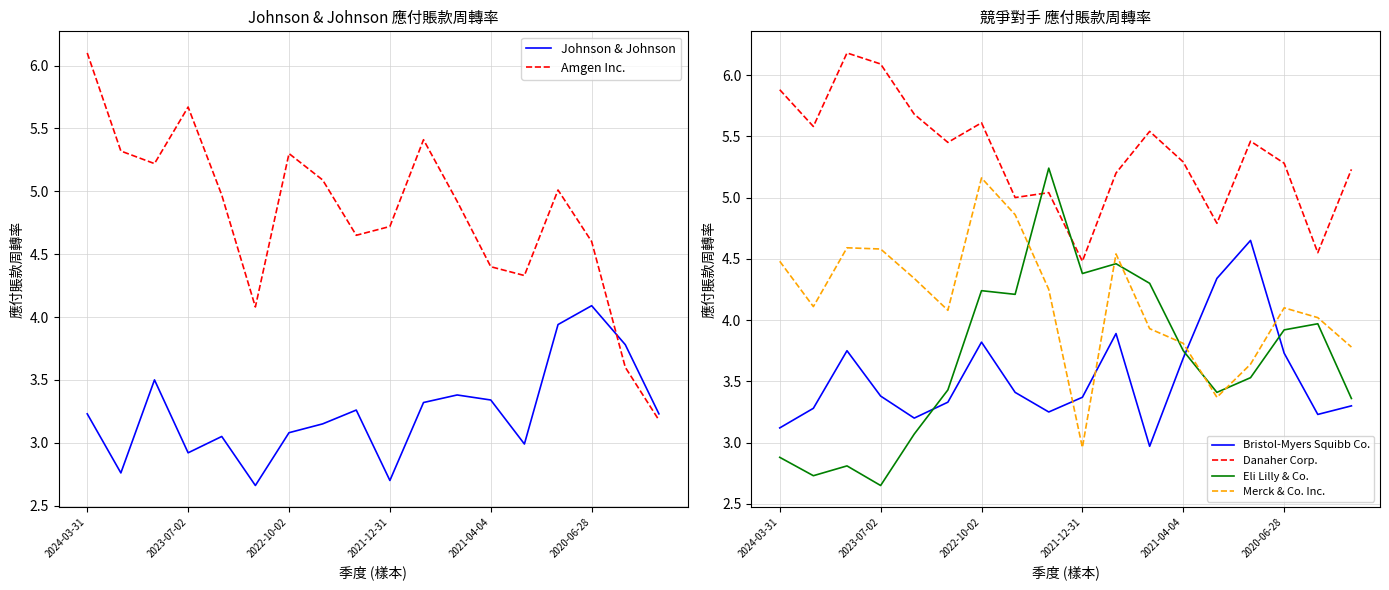

Is it true that Amgen Inc. equals 4.7 at 2021-12-31?

True